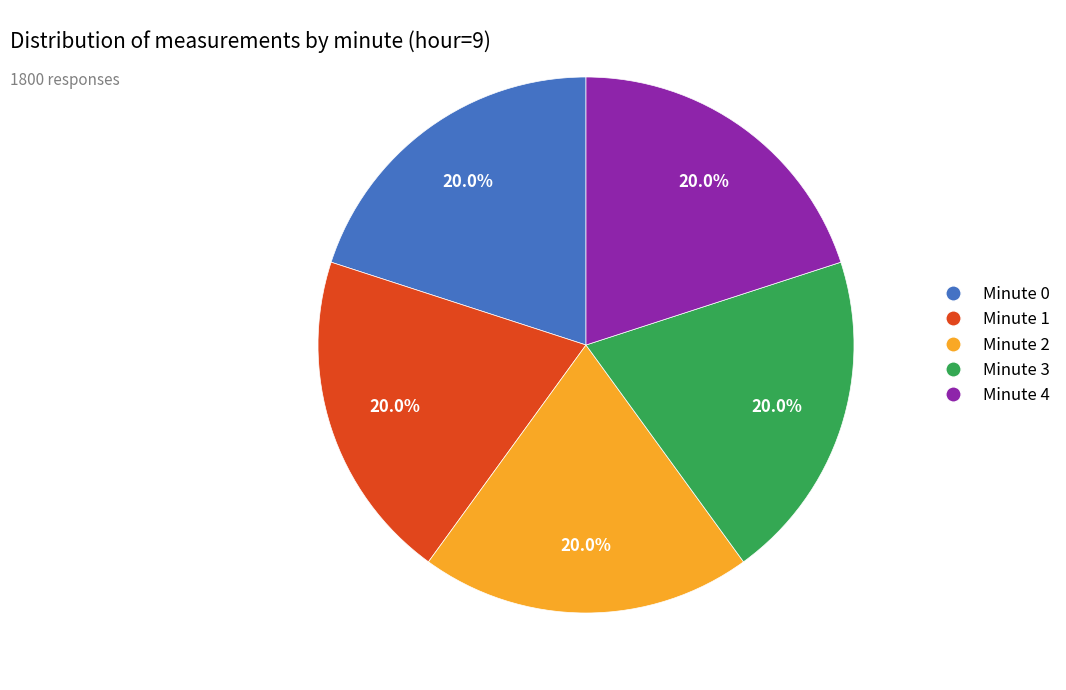

What is the ratio of the value at Minute 0 to the value at Minute 1?

1.0